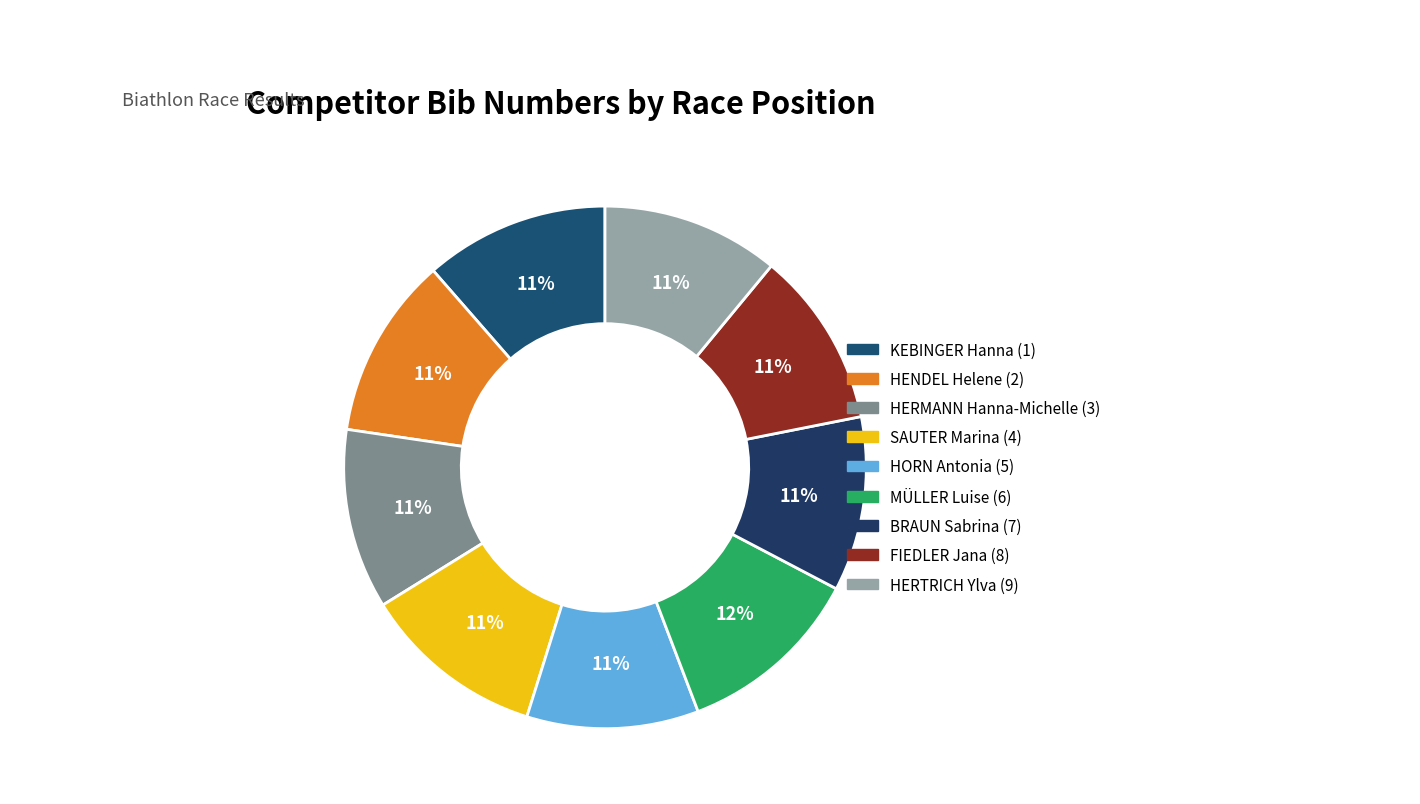

To the nearest percent, what is the average slice percentage?

11%